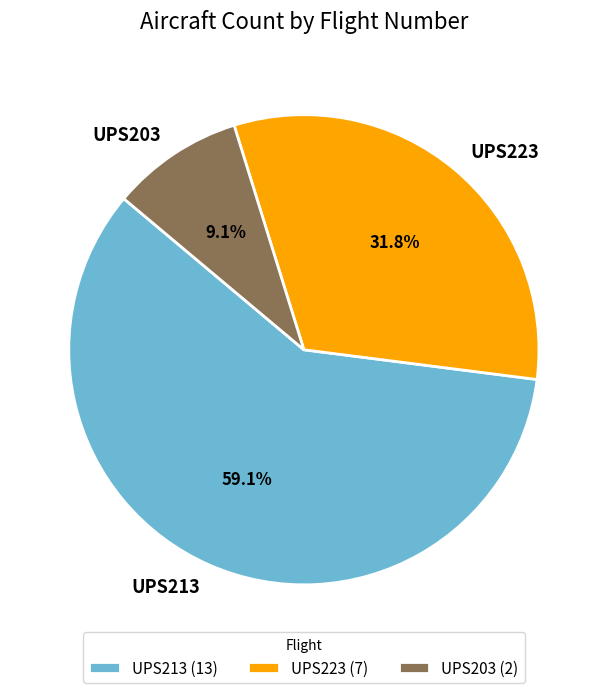

Approximately how many times larger is the value at UPS223 compared to UPS213?

0.5